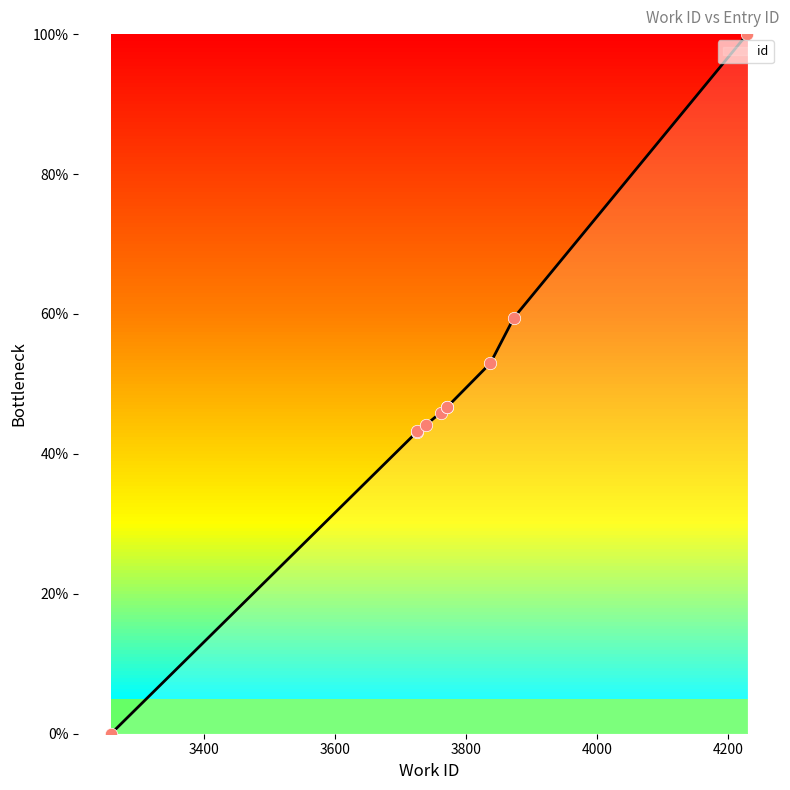

Between 3771 and 3258, which is larger?

3771